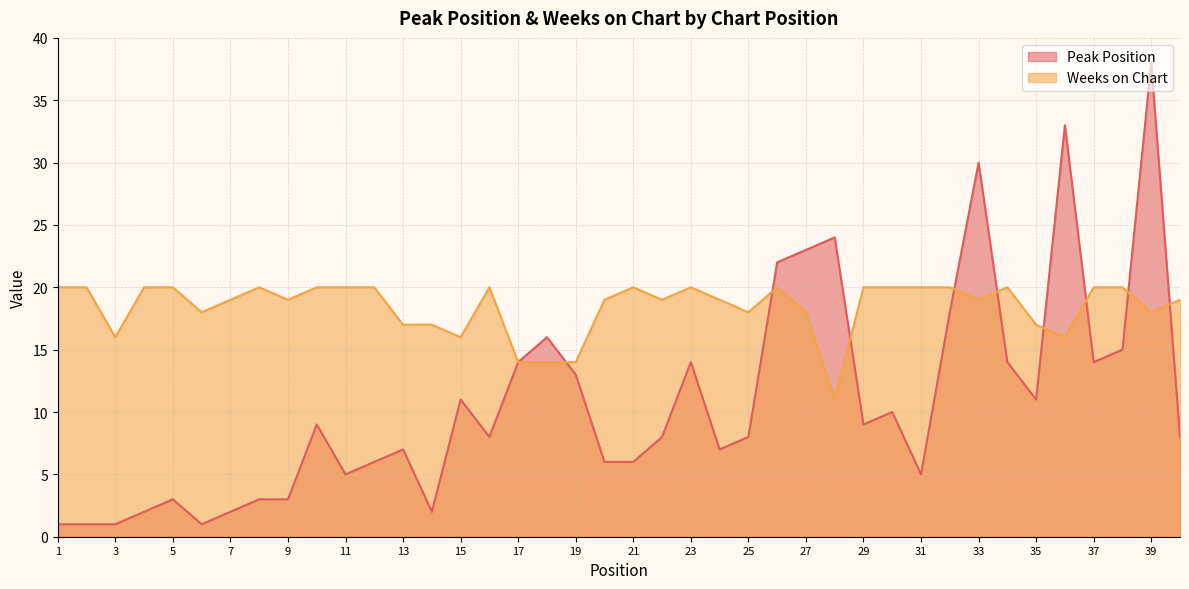

What is the difference between the Weeks on Chart values at 28 and 32?

9